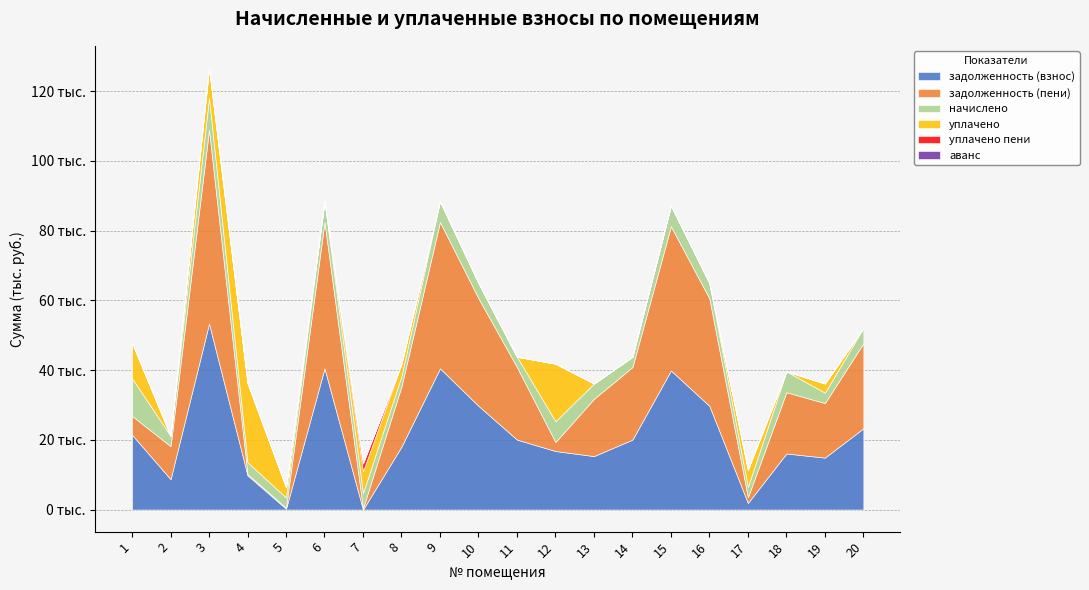

List the series in order of their peak value, lowest first.

аванс, уплачено пени, начислено, уплачено, задолженность (взнос), задолженность (пени)